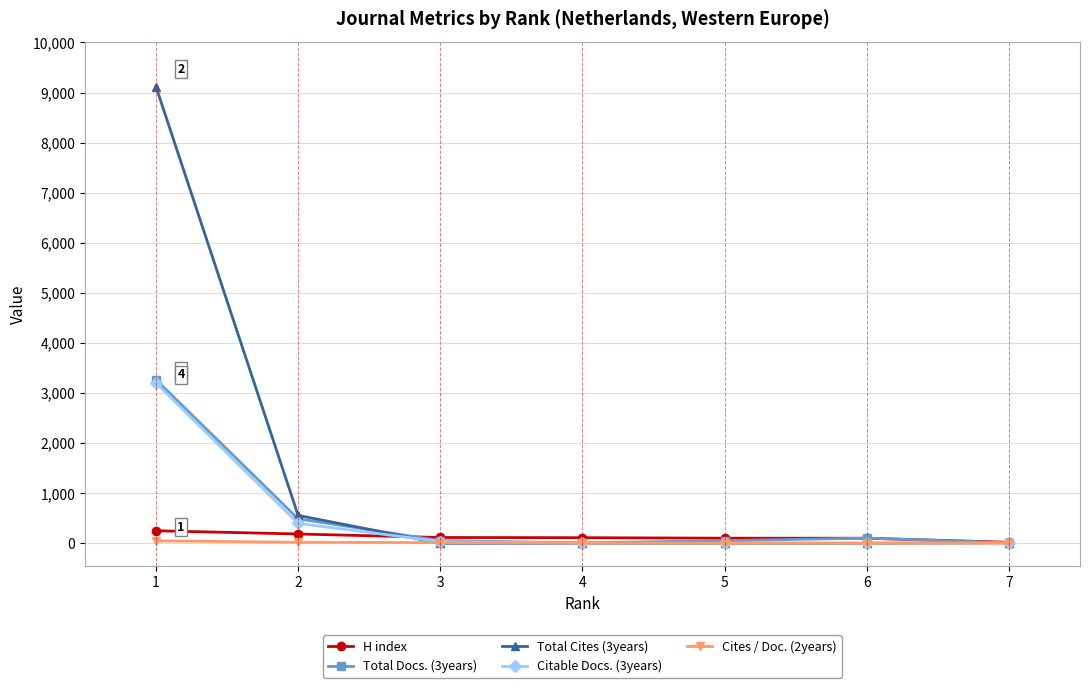

True or false: Citable Docs. (3years) has a value of 3 at 6.

True